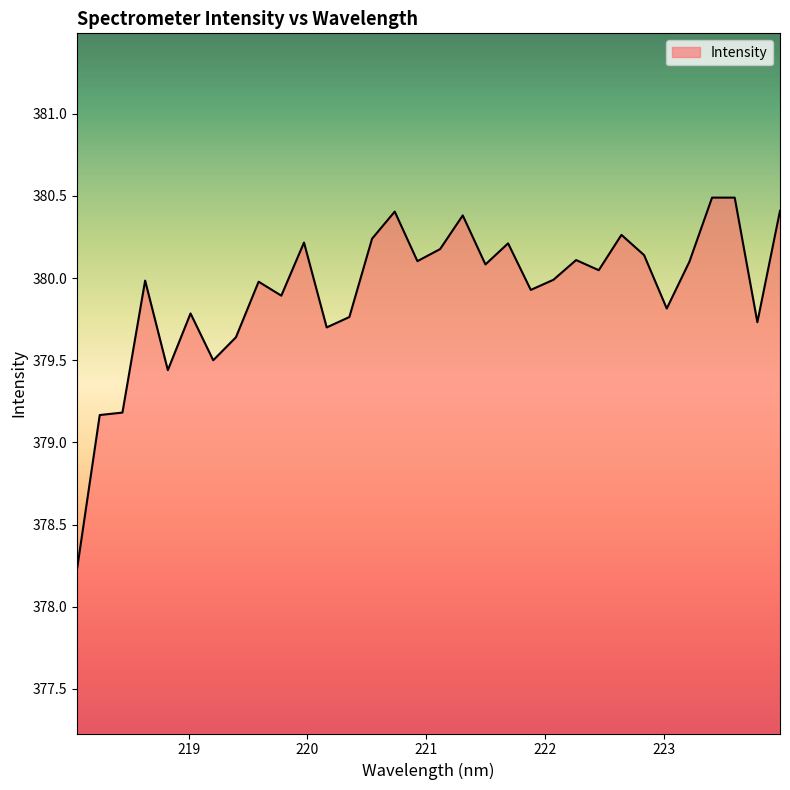

What is the difference between the maximum and minimum values?

2.3